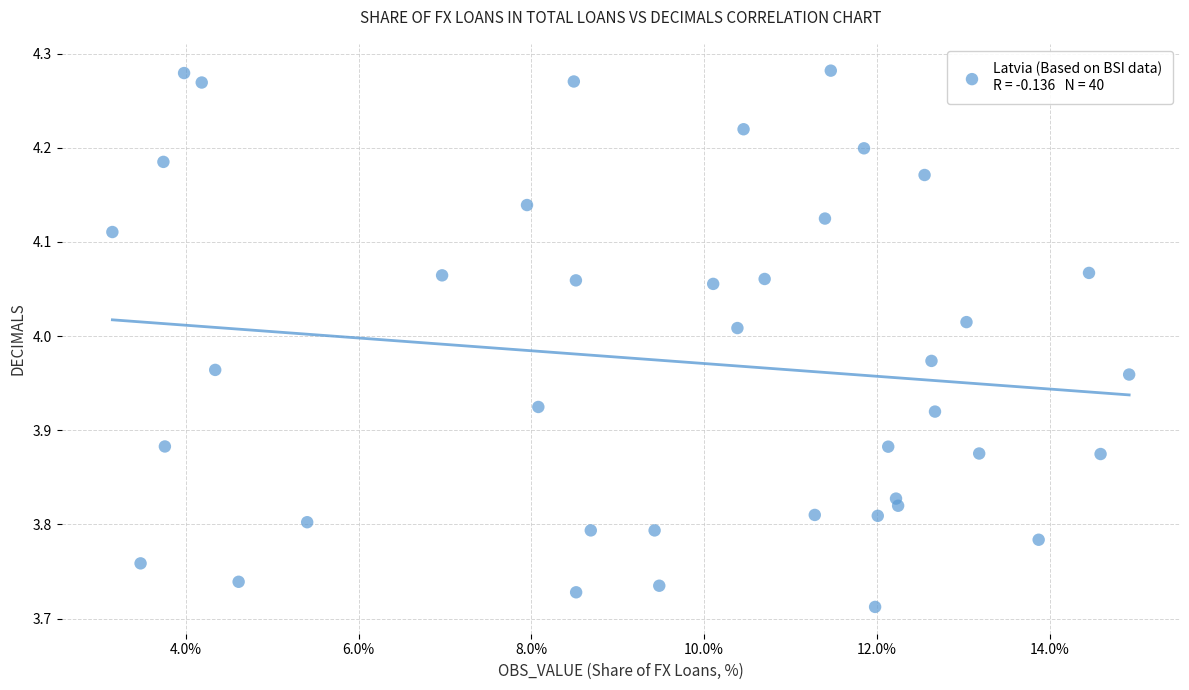

What is the range of Y values (max minus min)?

0.6